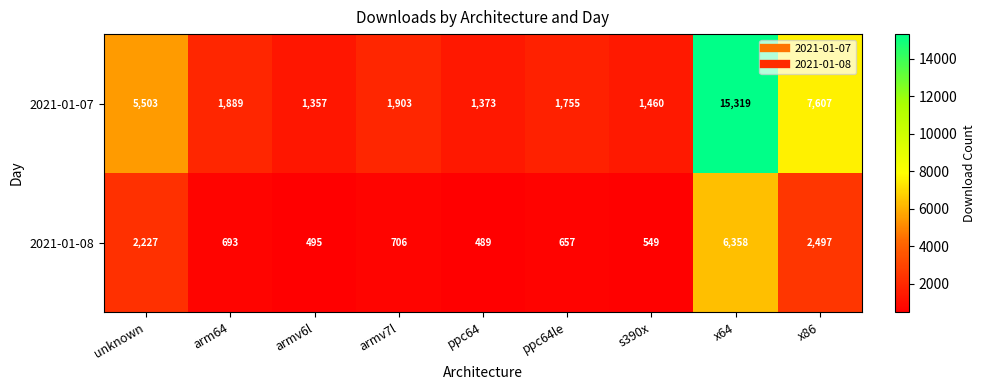

What is the difference between the maximum and minimum values in the 2021-01-07 series?

13962